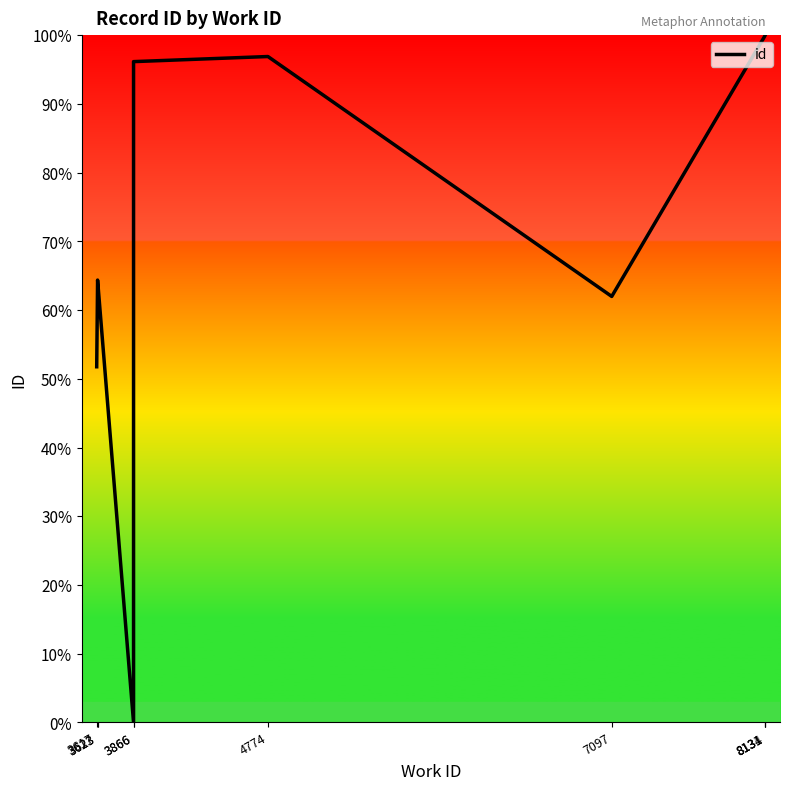

Between 8134 and 3623, which is larger?

8134